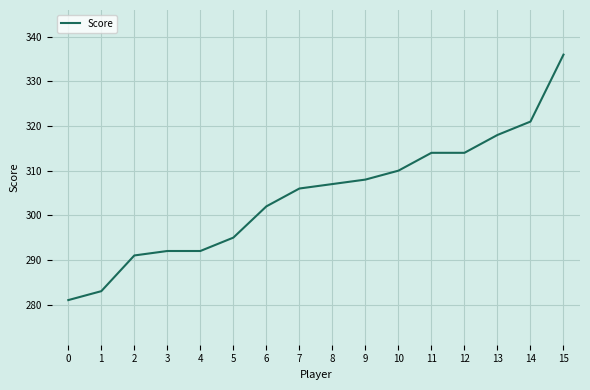

True or false: the data shows 206 at 15.

False